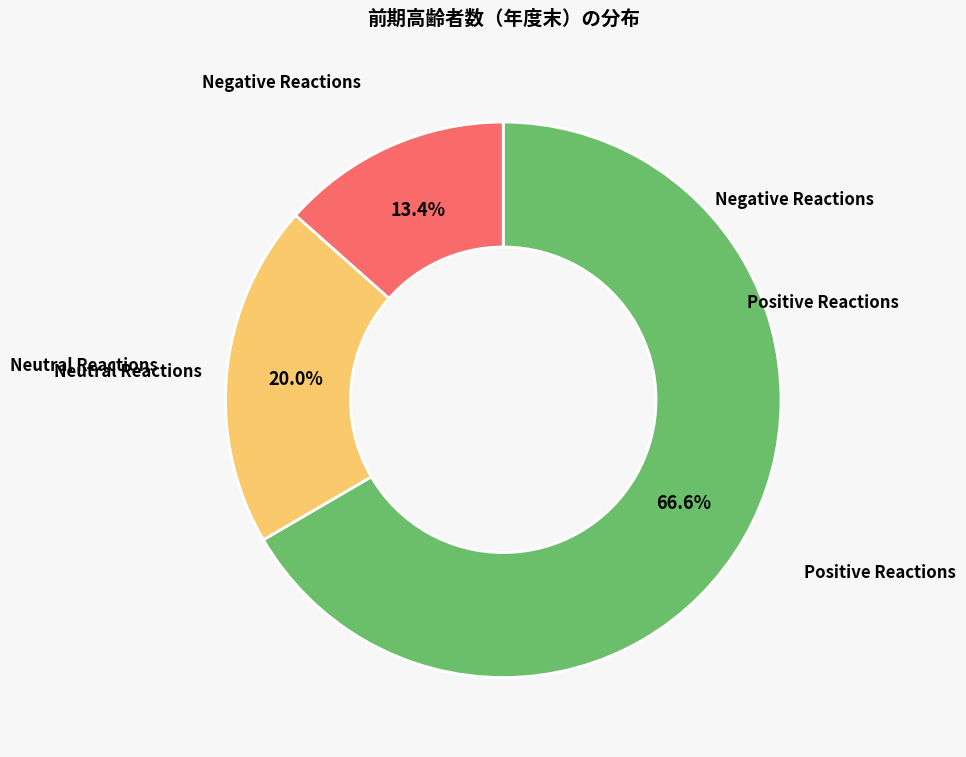

Is there a majority slice in this chart?

Yes